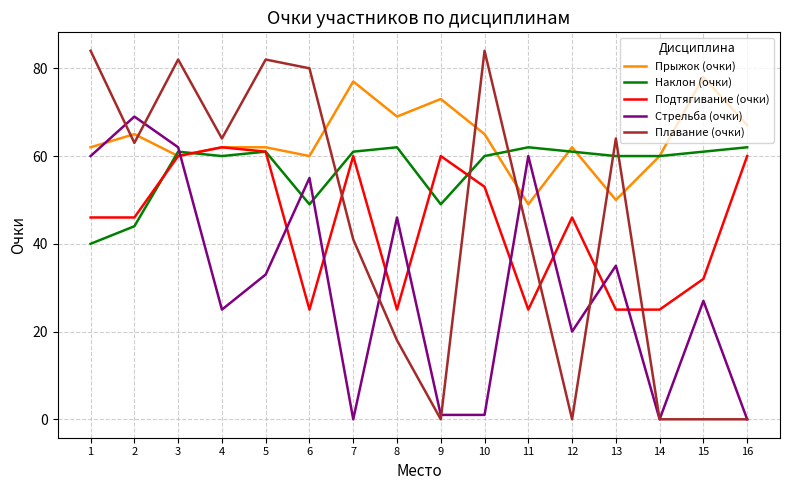

How many intersections are there between Стрельба (очки) and Подтягивание (очки)?

9